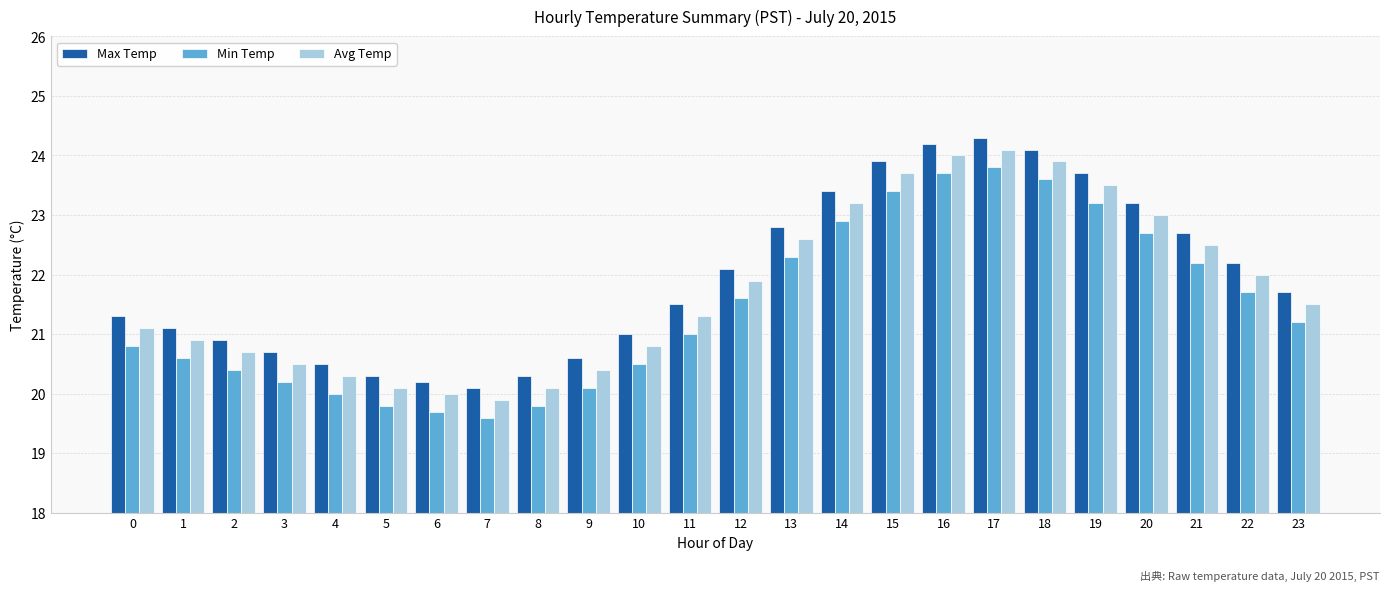

How many groups of bars are there?

24